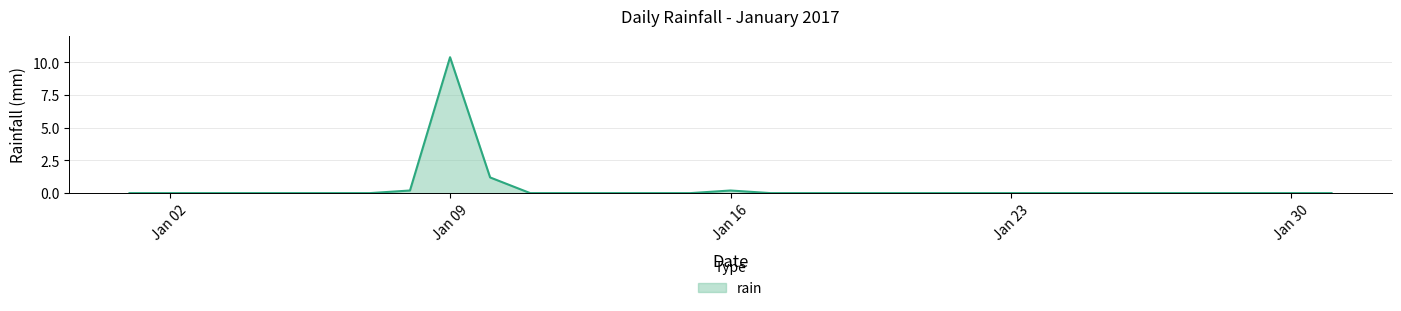

What is the greatest value displayed?

10.4